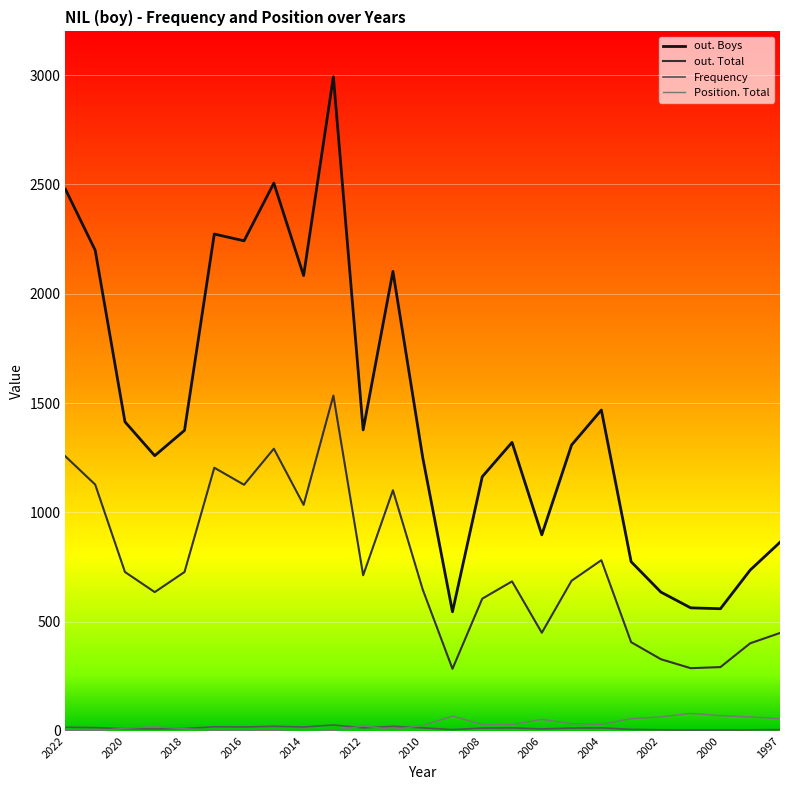

Which series has the largest range (max minus min)?

out. Boys